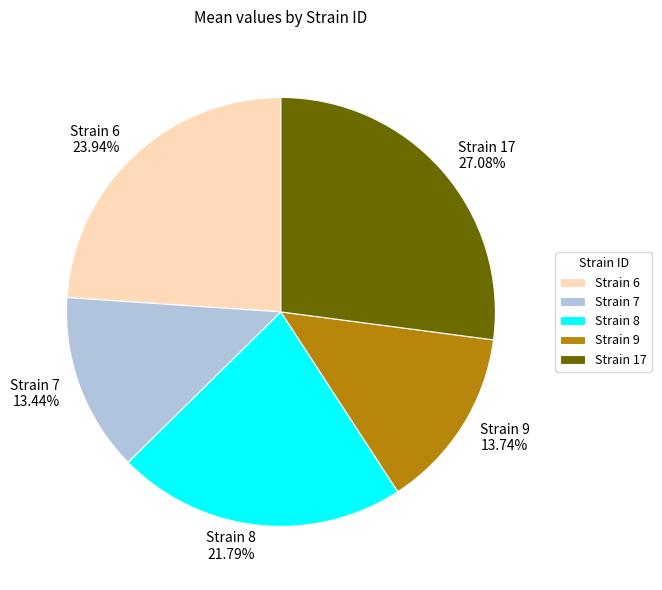

Is there any slice that represents more than half of the pie?

No